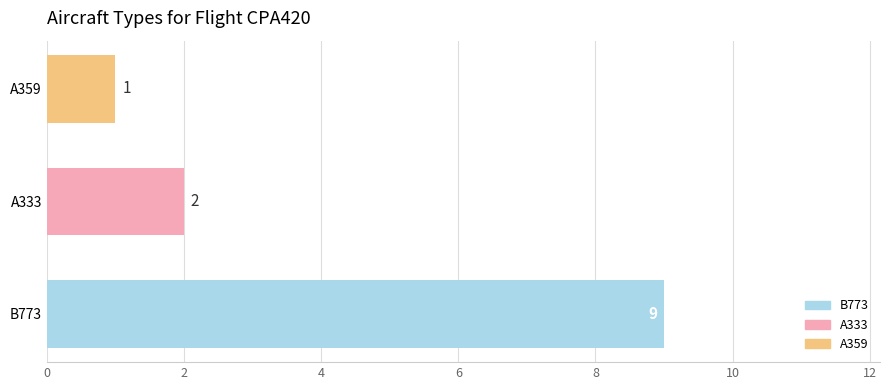

The value at A359 is 0. True or false?

False